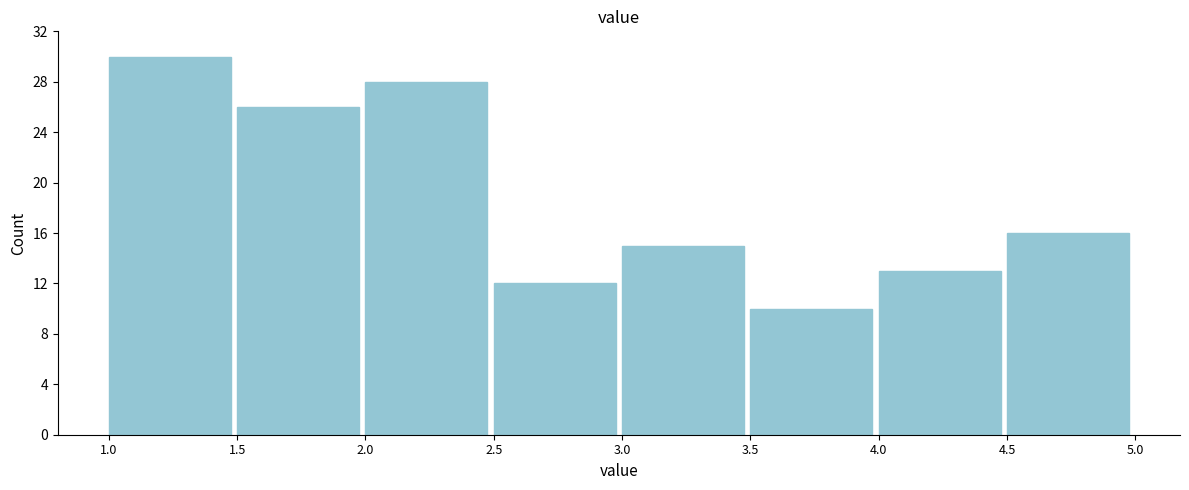

Reading left to right, what are all the values shown in this chart?

1.0=30	1.5=26	2.0=28	2.5=12	3.0=15	3.5=10	4.0=13	4.5=16